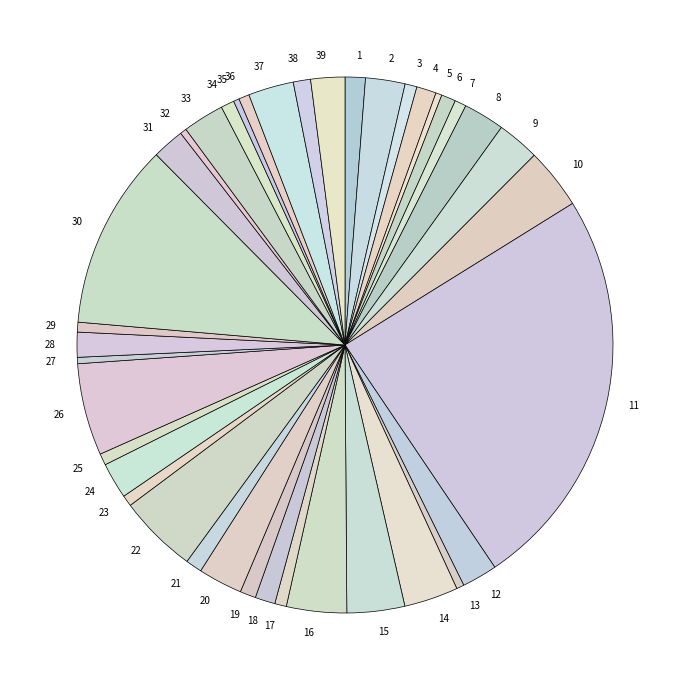

How many segments does this pie chart have?

39